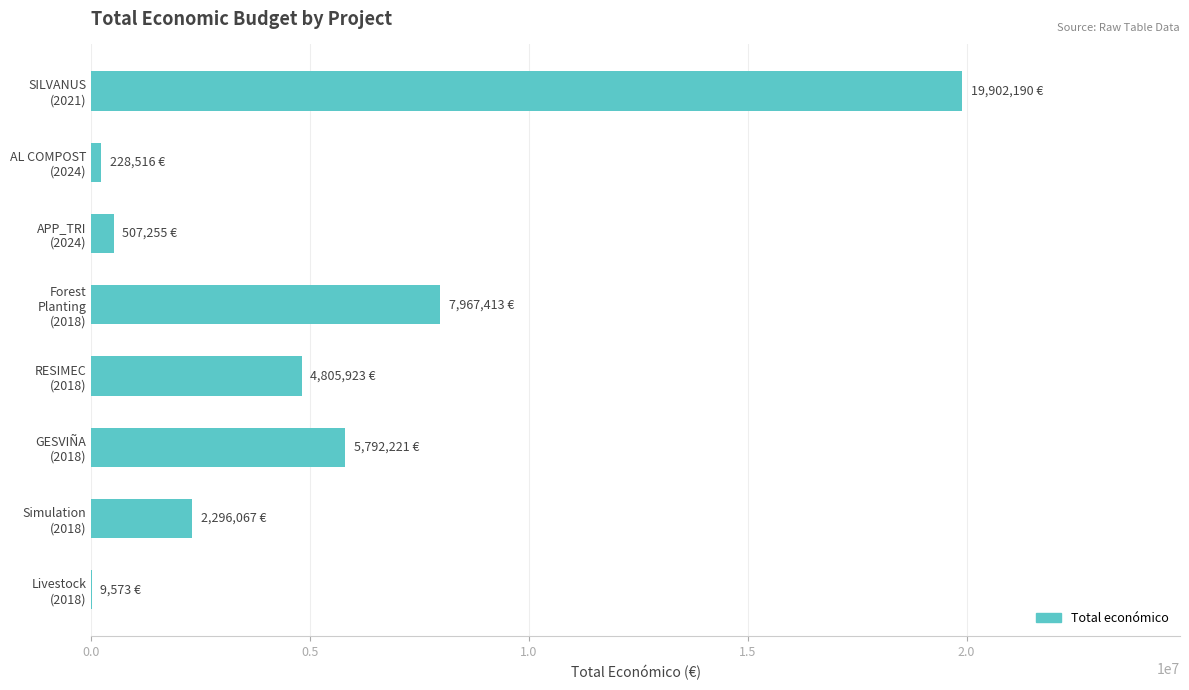

Are the bars horizontal?

Yes